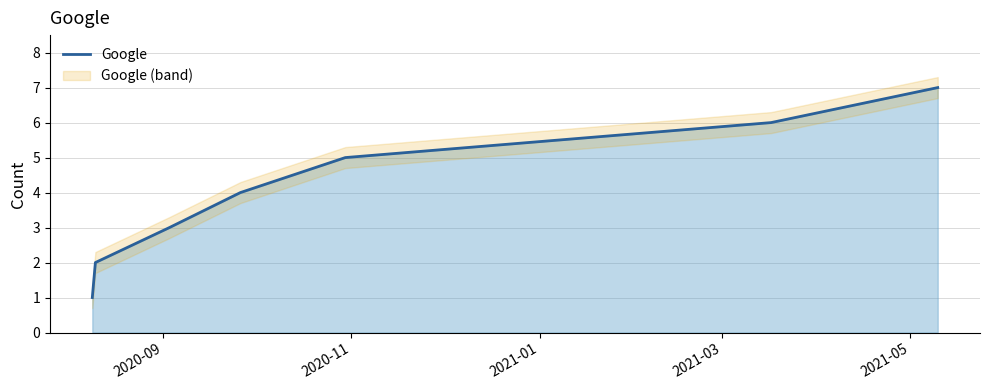

Reading left to right, list all the values displayed in this chart.

1	2	3	4	5	6	7